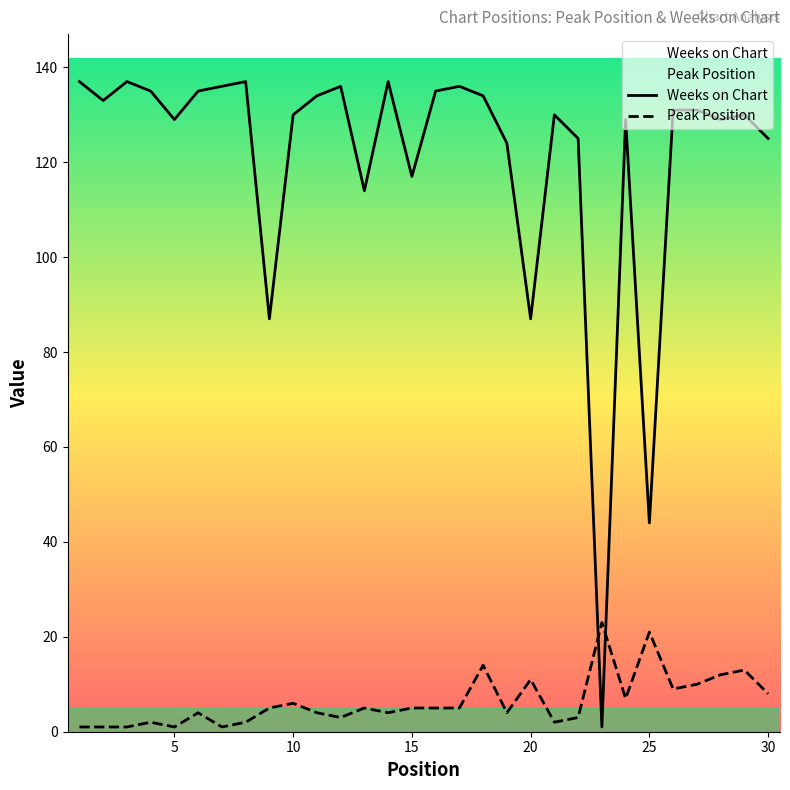

Is it true that Peak Position equals 5 at 15?

True